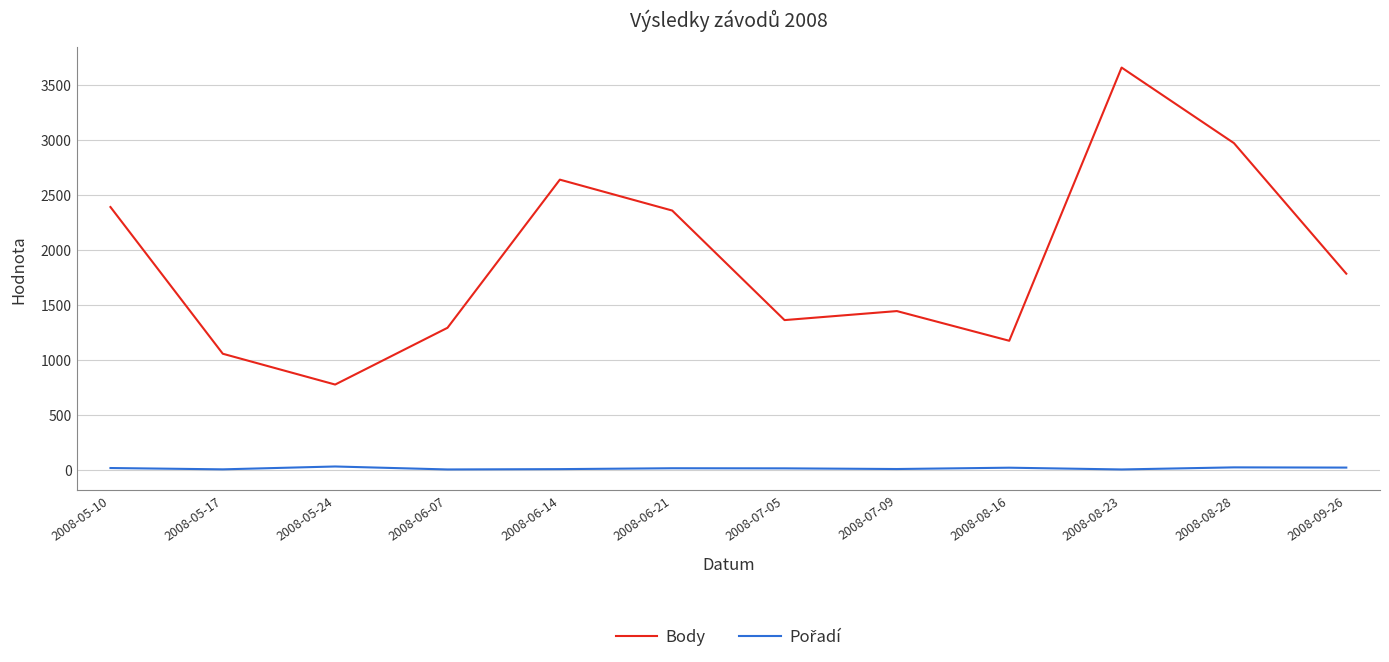

What is the greatest value displayed?

3656